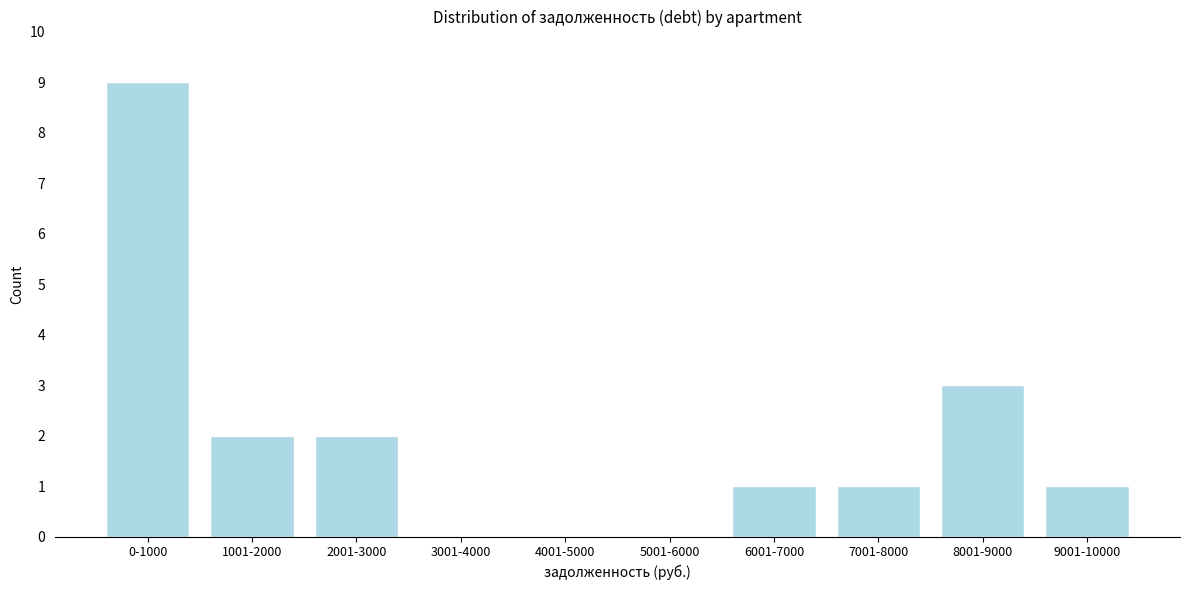

Reading left to right, extract all data points from this chart.

0-1000=9	1001-2000=2	2001-3000=2	3001-4000=0	4001-5000=0	5001-6000=0	6001-7000=1	7001-8000=1	8001-9000=3	9001-10000=1